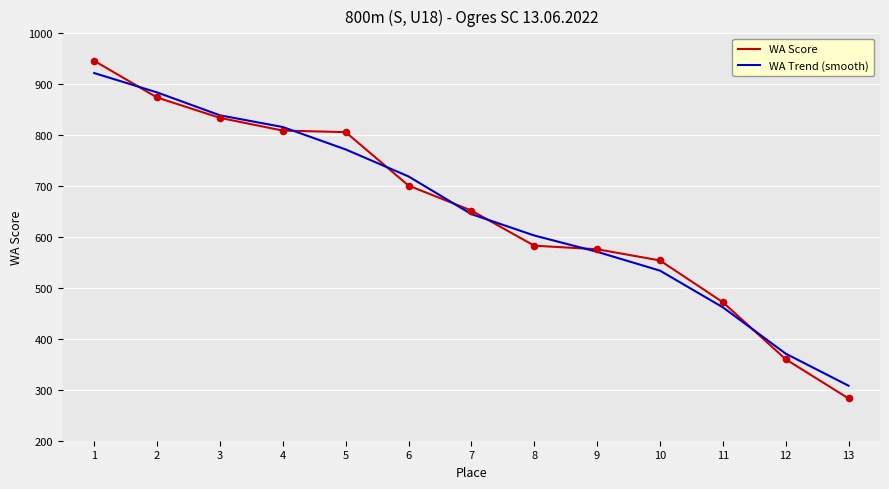

At how many categories does at least one series exceed 390?

11